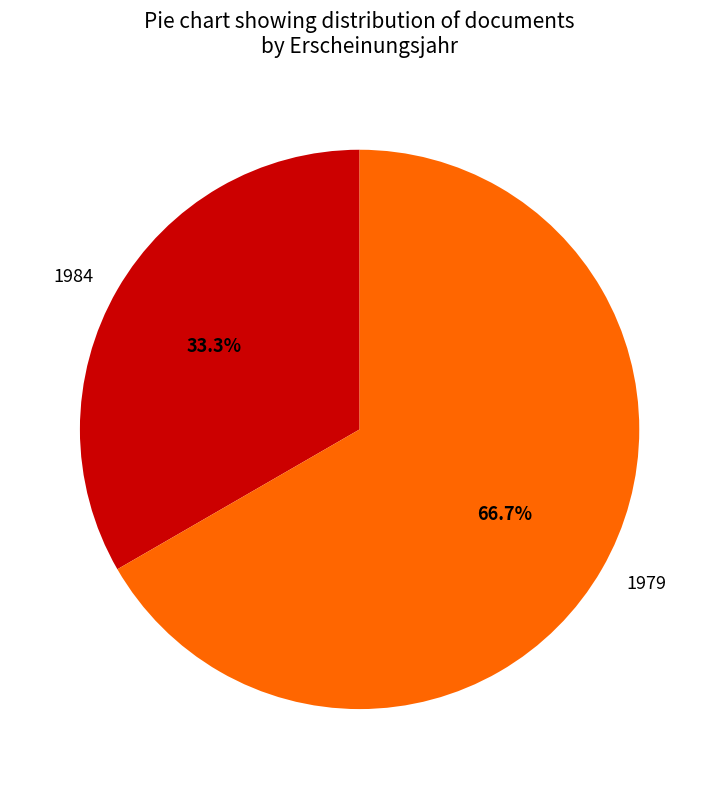

Which slice represents more than half of the pie?

1979